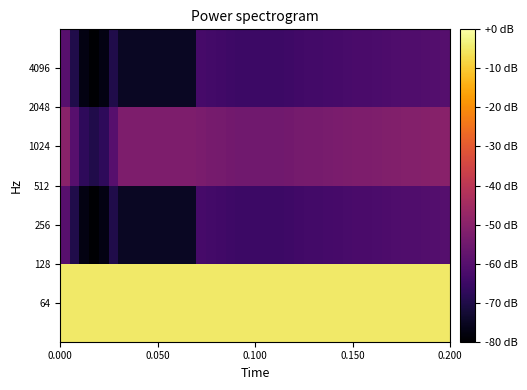

How many categories are shown in the chart?

40